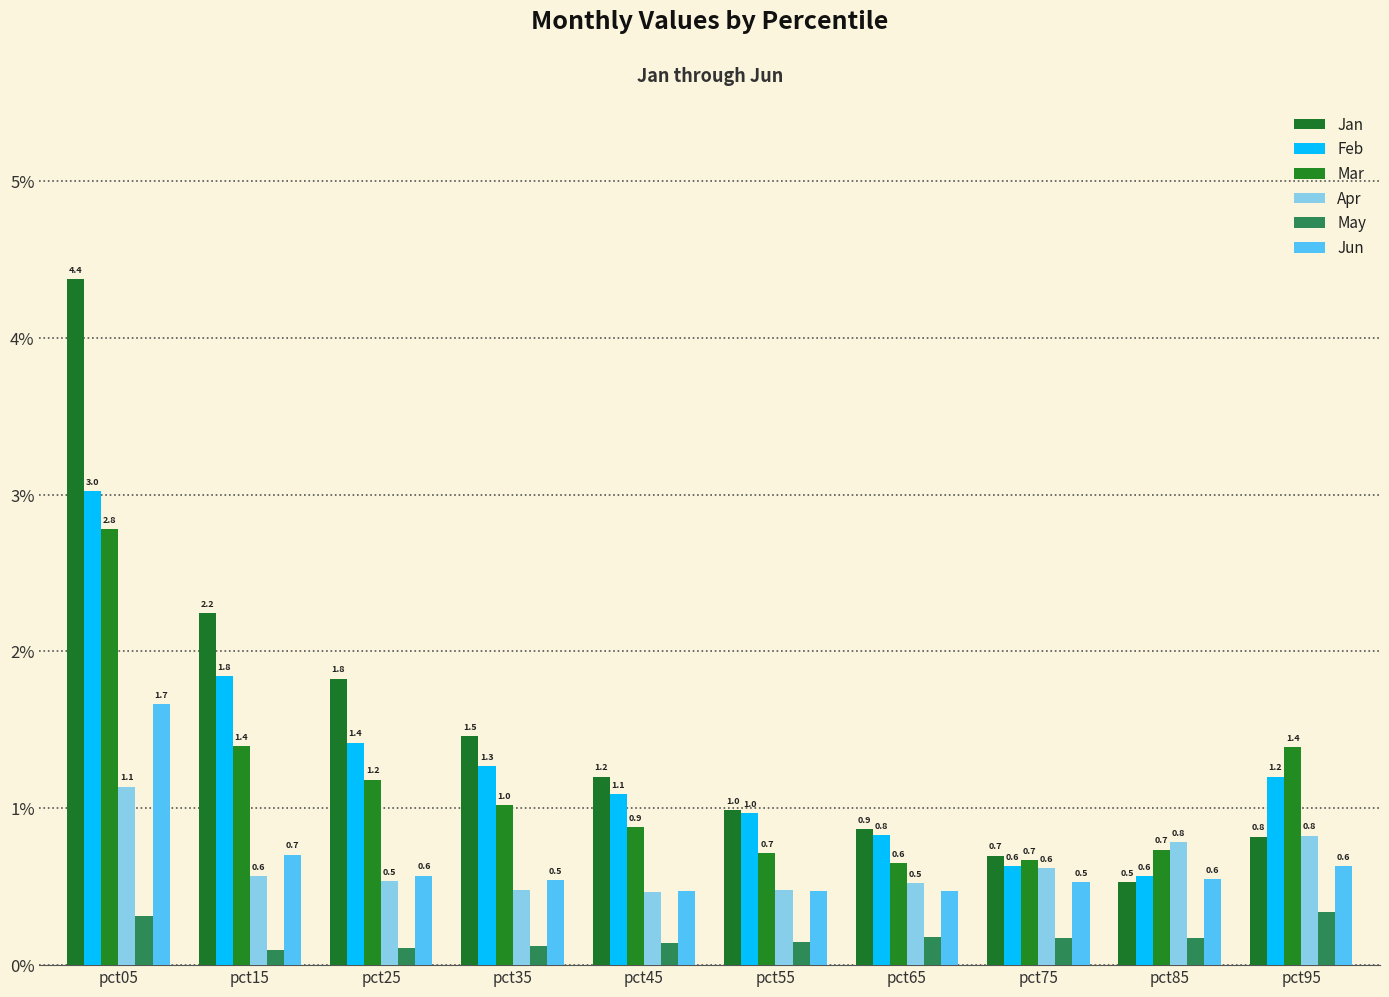

List the series in order of their peak value, highest first.

Jan, Feb, Mar, Jun, Apr, May